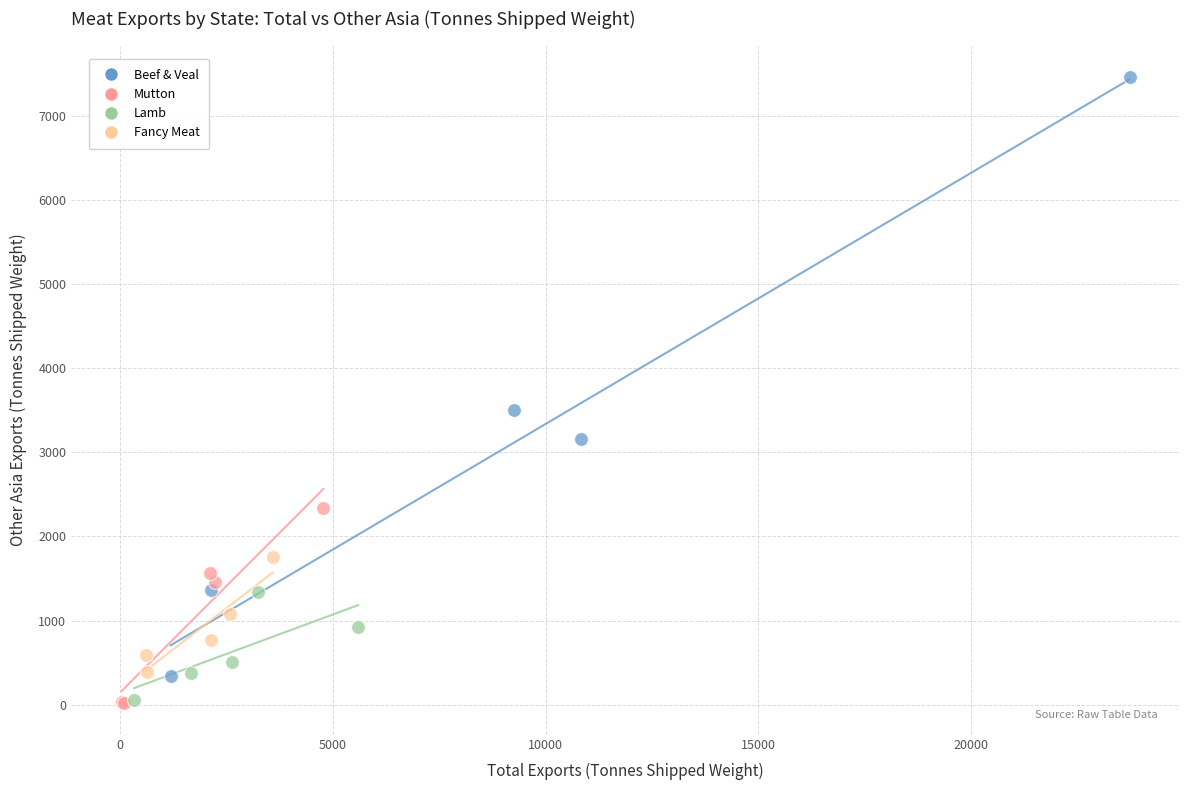

Which series contains the highest Y value?

Beef & Veal